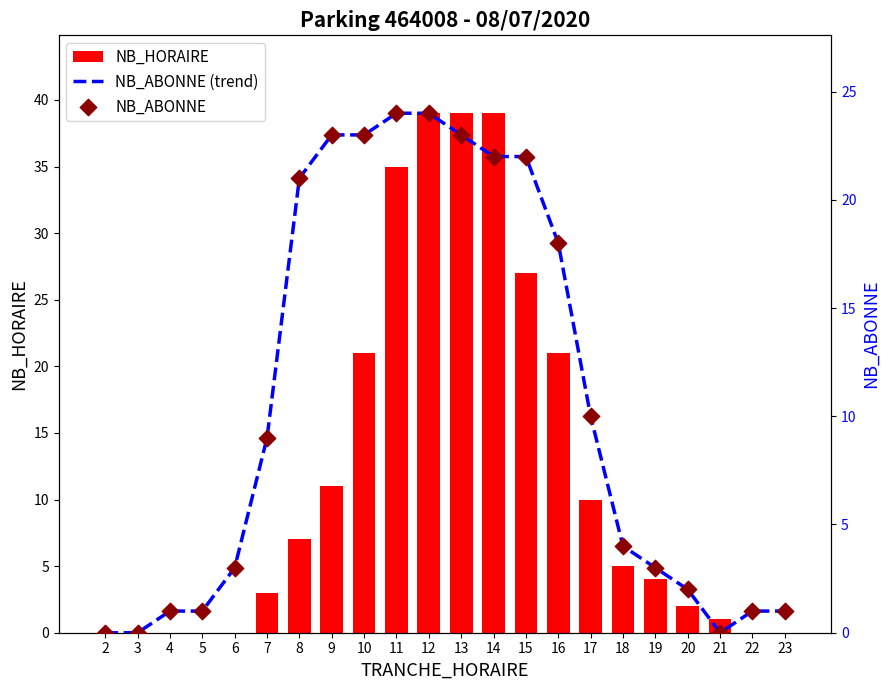

Is the value of NB_ABONNE at 5 greater than the value of NB_HORAIRE at 7?

No